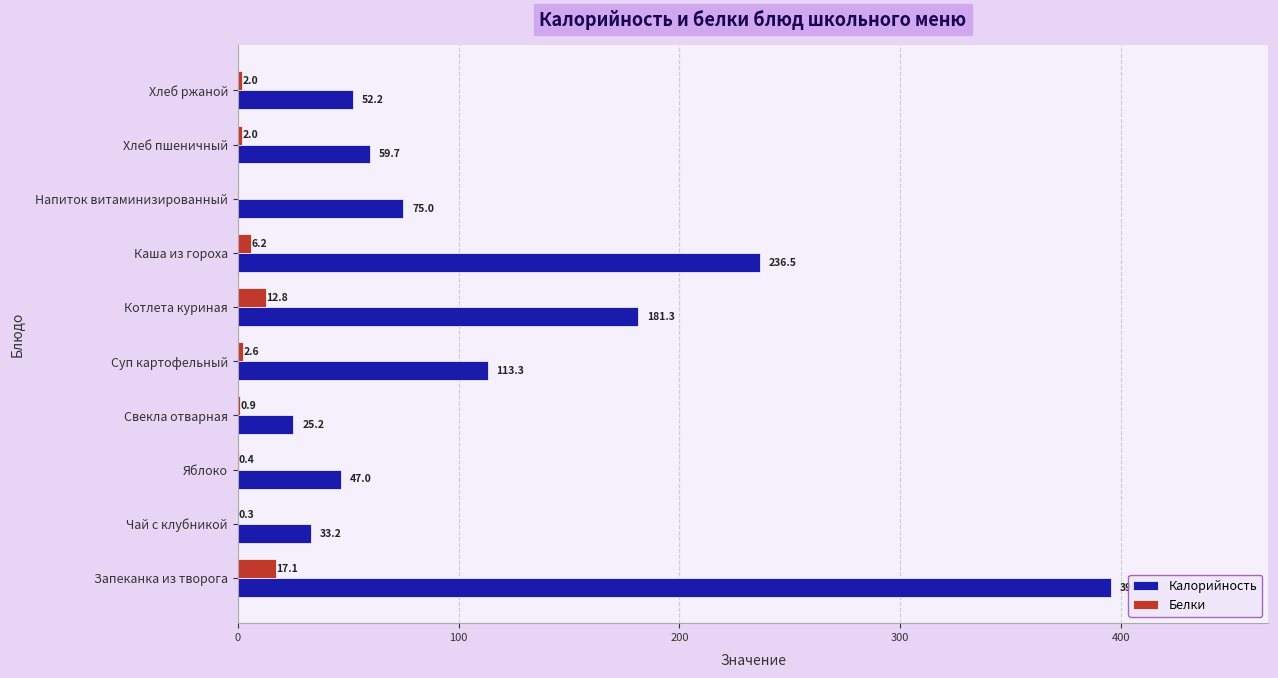

What is the total value across all series at Свекла отварная?

26.1